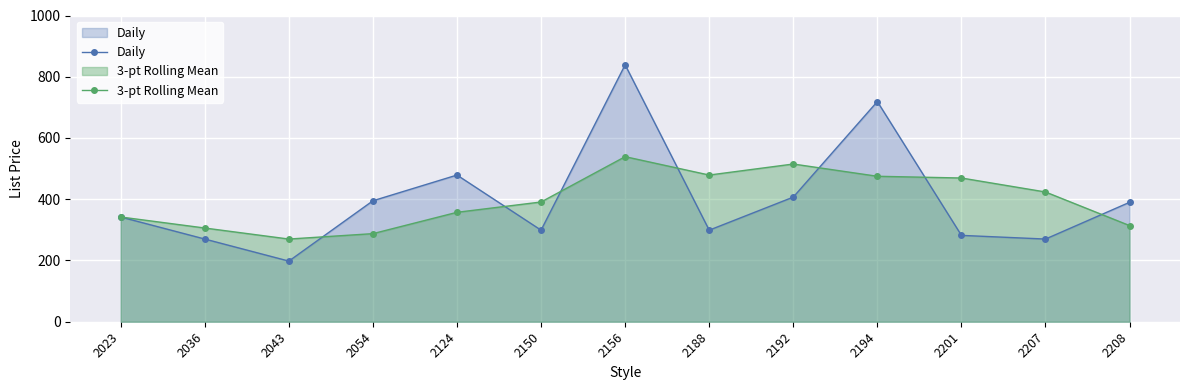

What is the average value of the 3-pt Rolling Mean series?

397.6